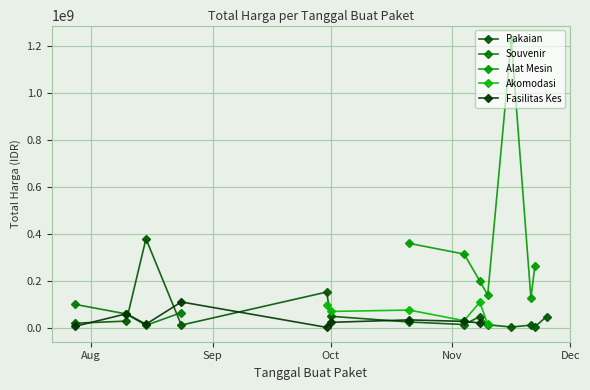

At how many categories does at least one series exceed 381961026?

1